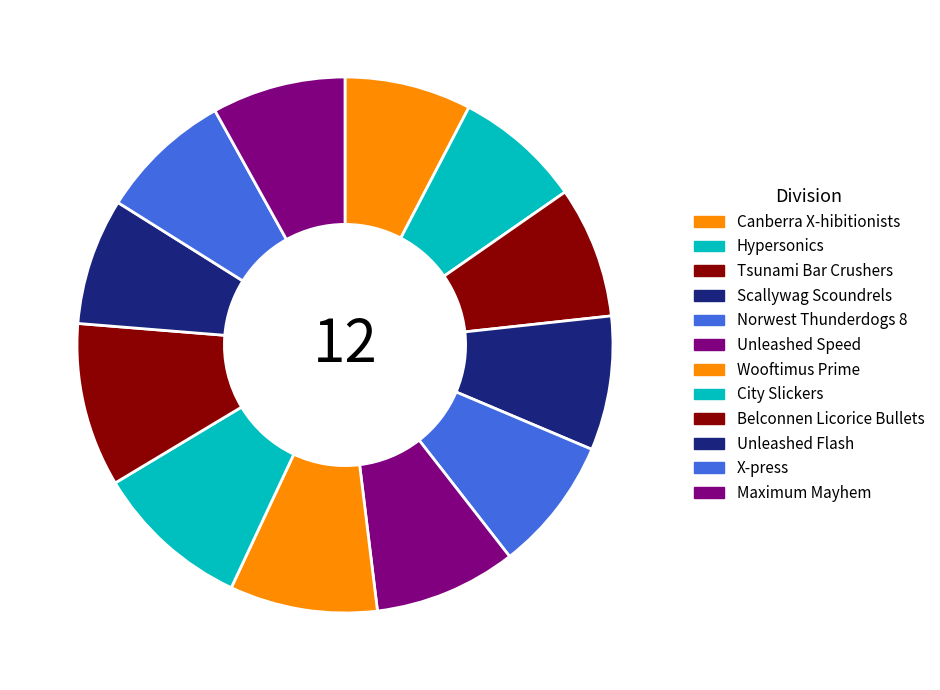

To the nearest percent, what is the difference between the Canberra X-hibitionists and Belconnen Licorice Bullets slice percentages?

2%